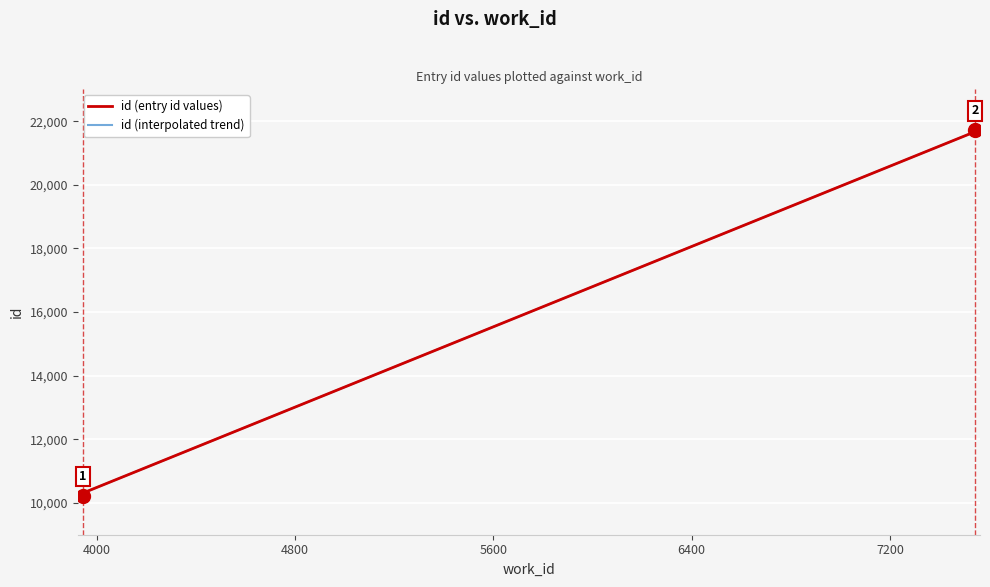

Rank the categories by value from lowest to highest.

3944, 3948, 3953, 7539, 7539, 7543